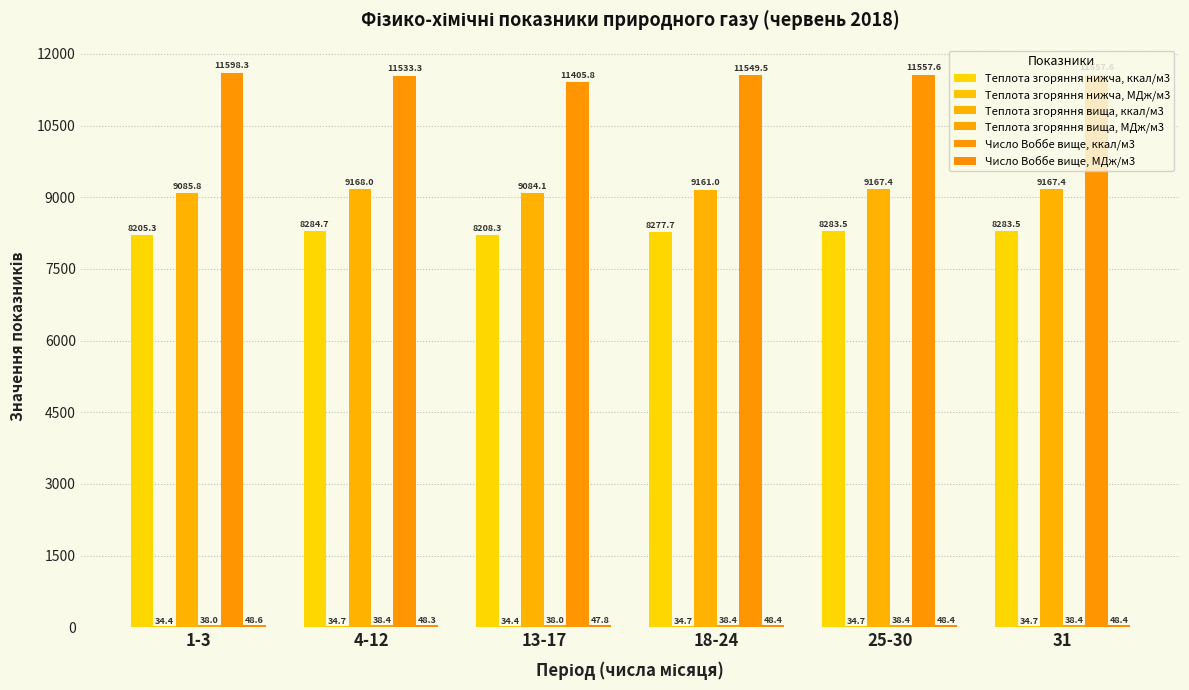

What position from the left is 1-3?

1